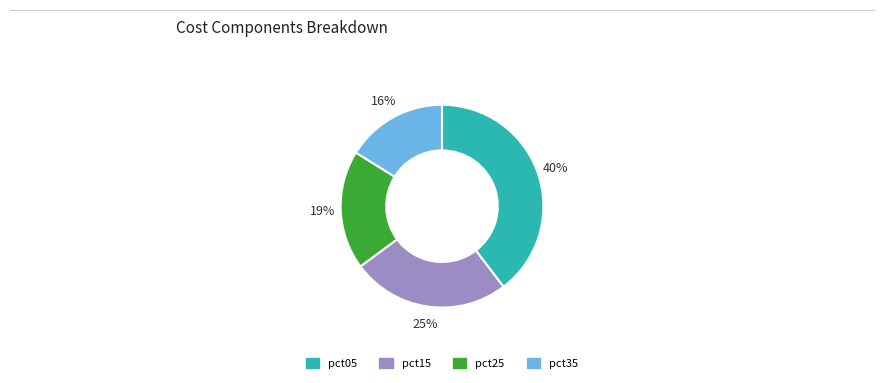

Is there a majority slice in this chart?

No